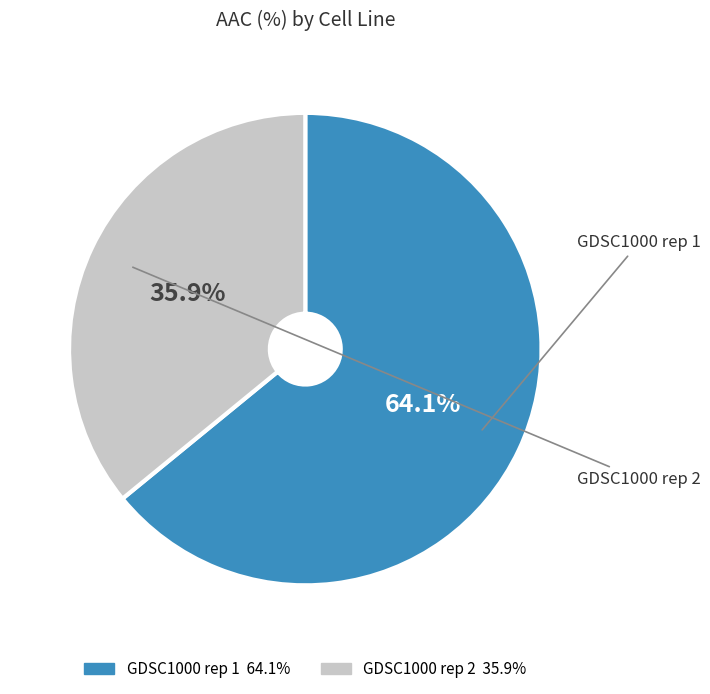

The GDSC1000 rep 2 slice represents 36% of the pie. True or false?

True